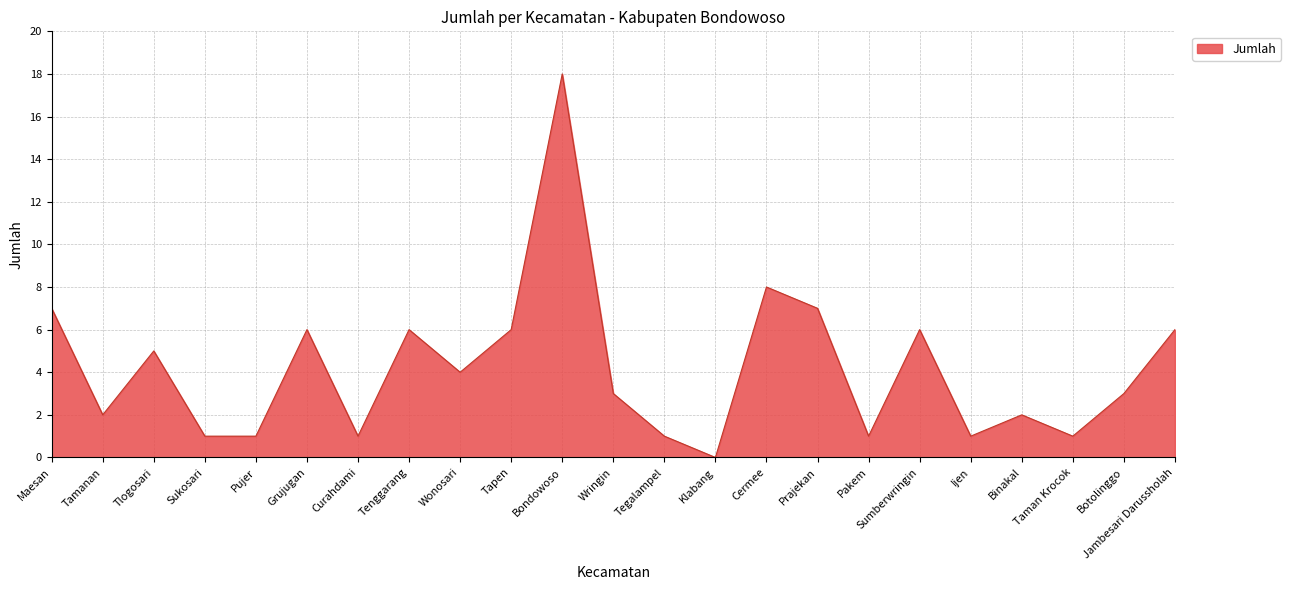

At which category does the data reach its first local peak?

Tlogosari